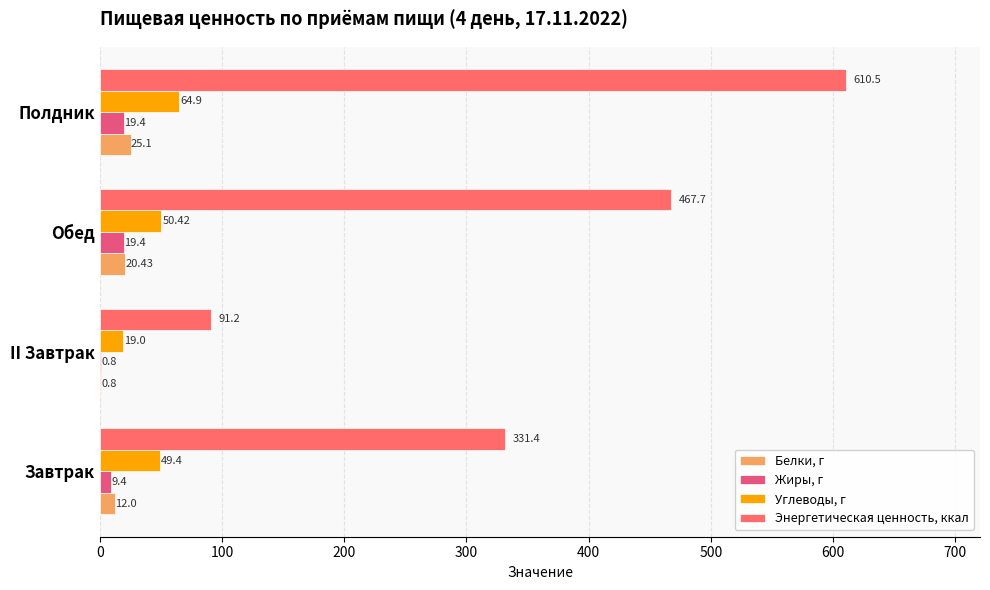

Count the number of data series in this chart.

4